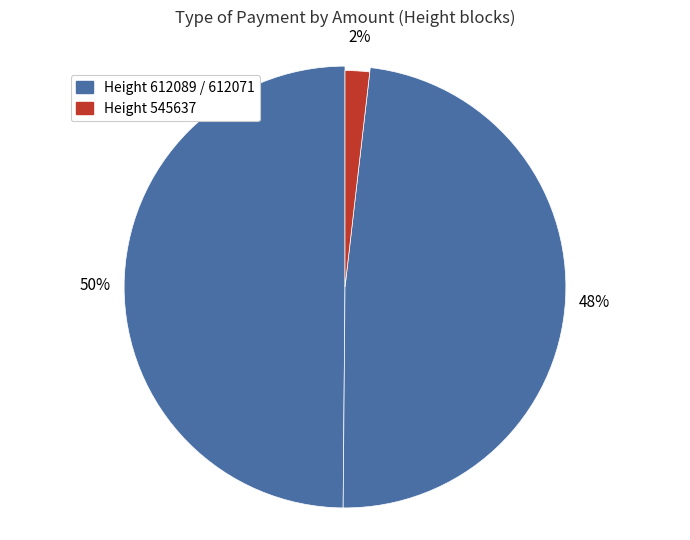

To the nearest percent, what is the average slice percentage?

33%